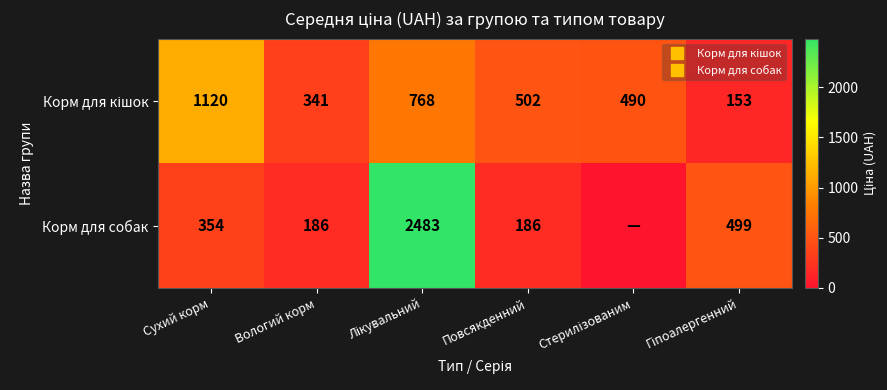

How many values in the Корм для кішок series exceed 502?

2